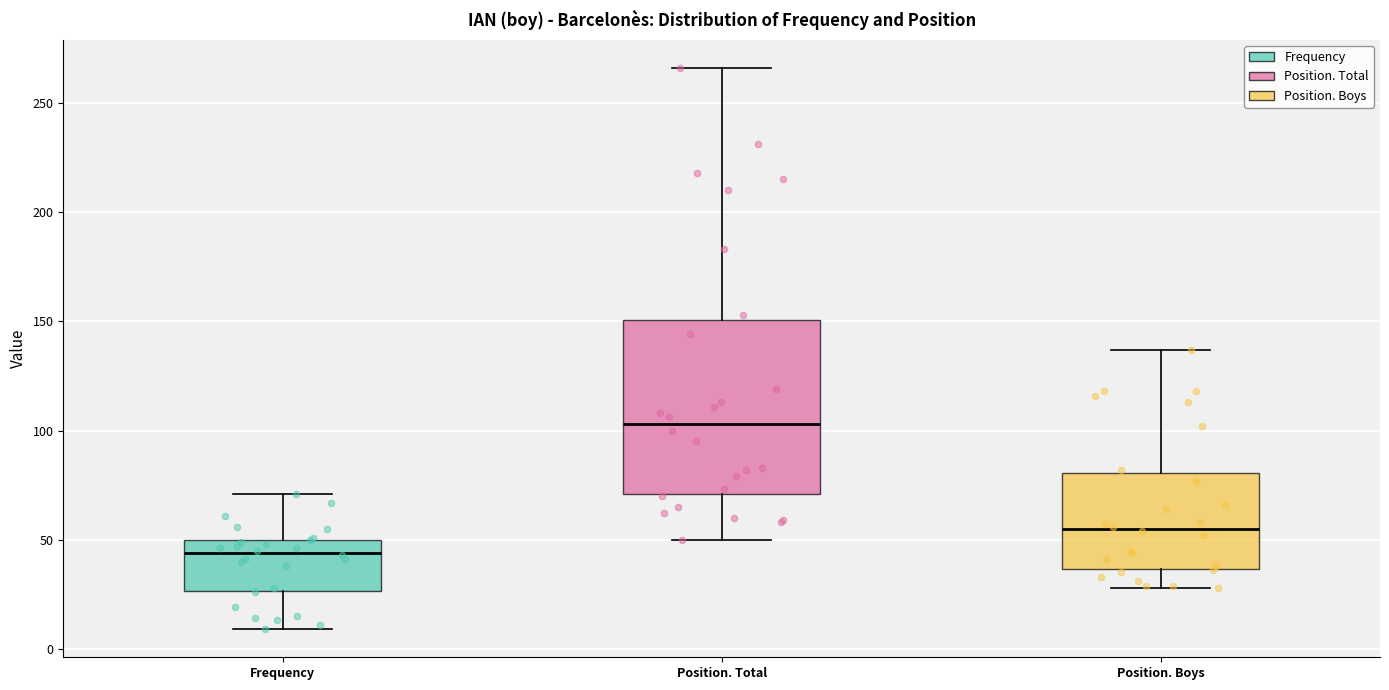

Which box is the tallest, from its lower edge to its upper edge?

Position. Total